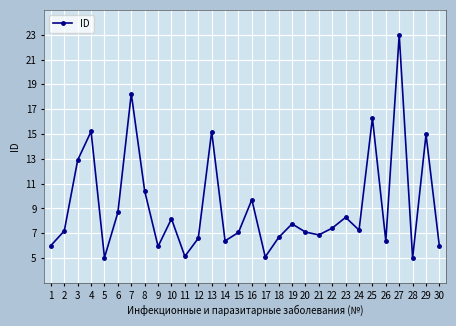

Approximately how many times larger is the value at 11 compared to 18?

0.8